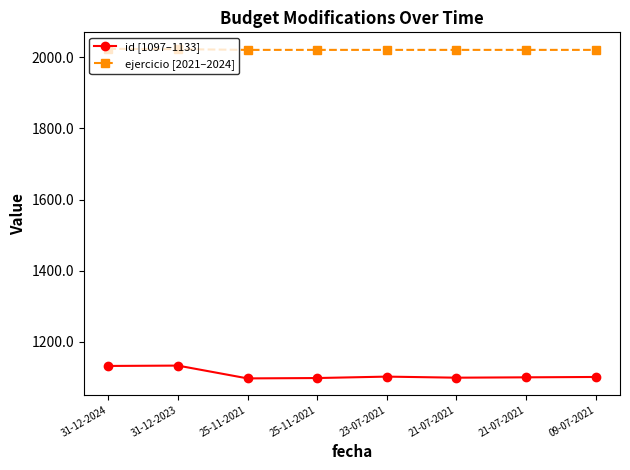

True or false: ejercicio [2021–2024] and id [1097–1133] intersect in this chart.

False